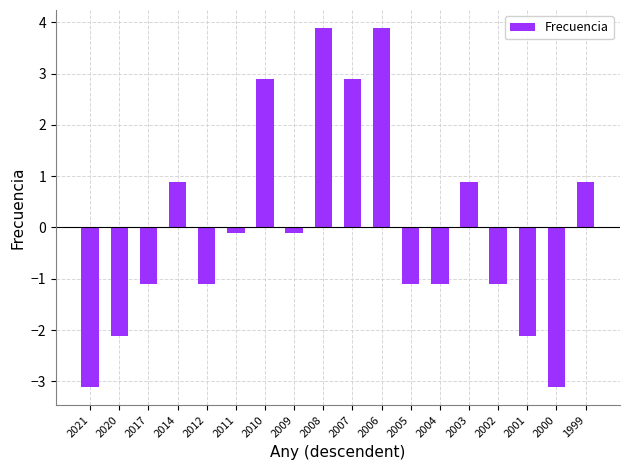

What value does the data have at 2005?

-1.1